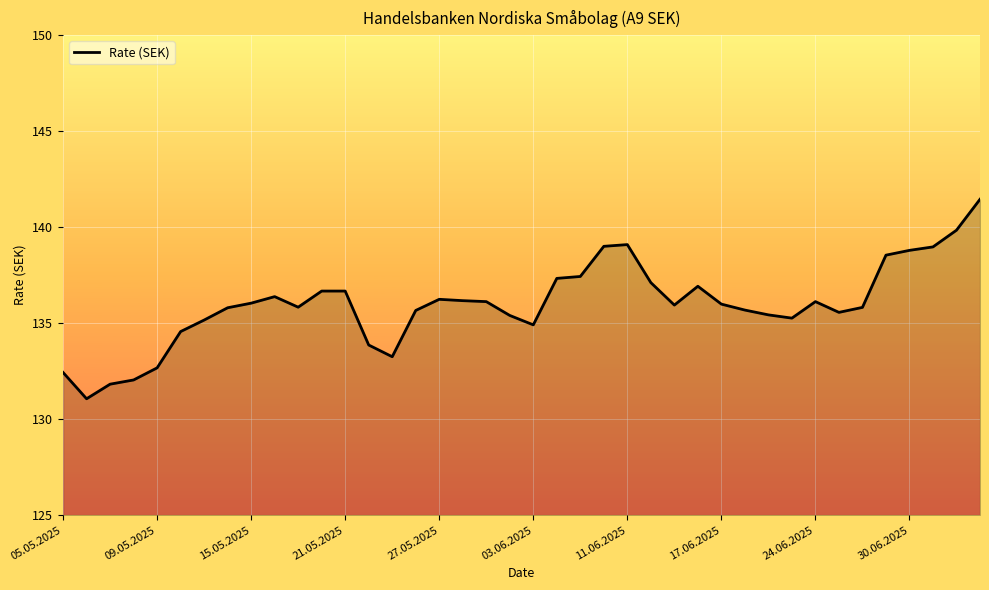

True or false: there are more than 0 points higher than both neighbors.

True